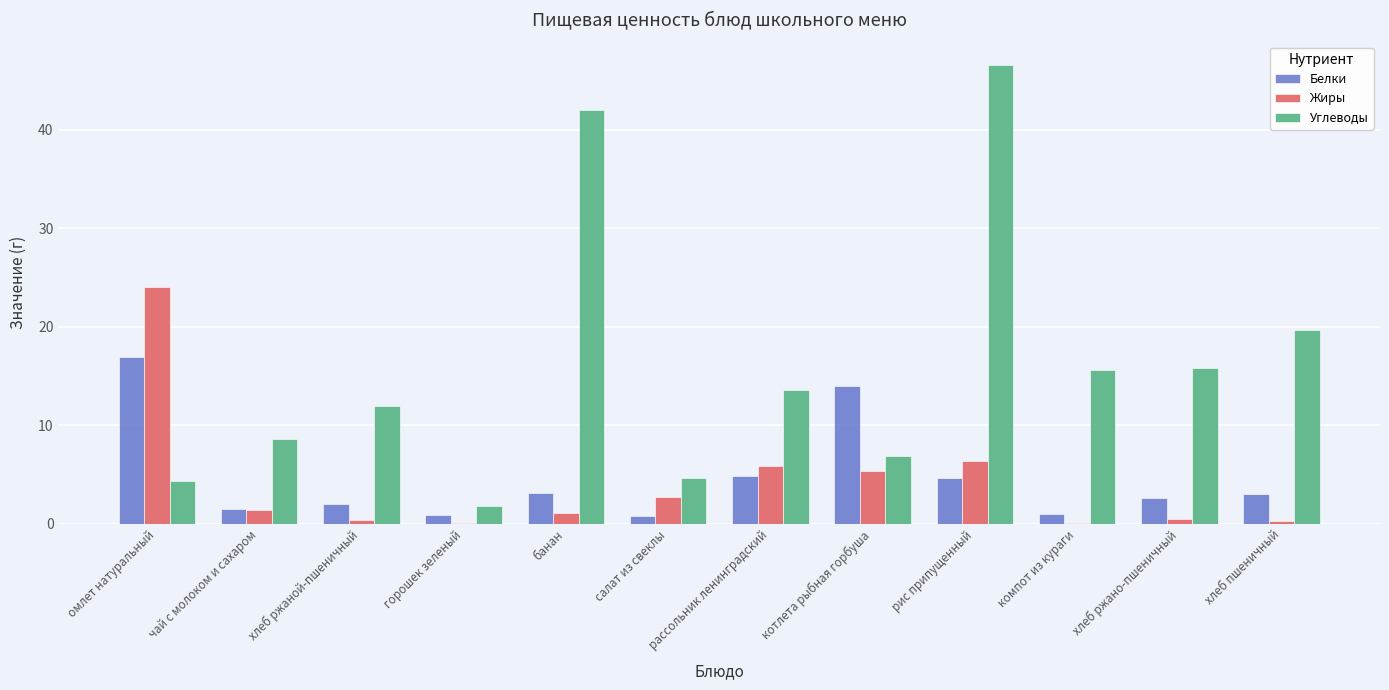

At which category is the sum across all series the highest?

рис припущенный